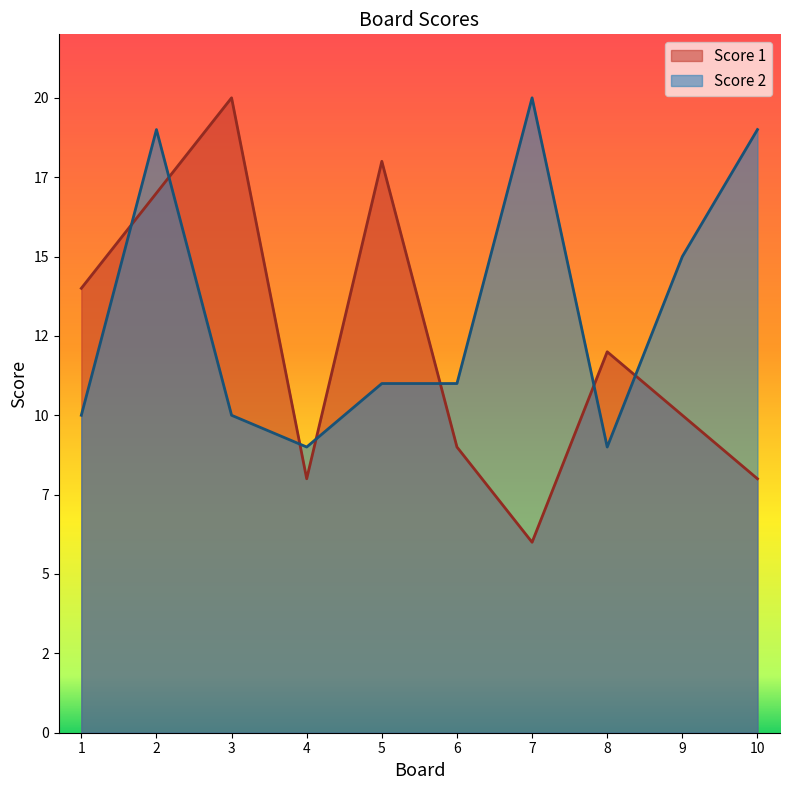

After their last crossing, which series has the higher values: Score 1 or Score 2?

Score 2